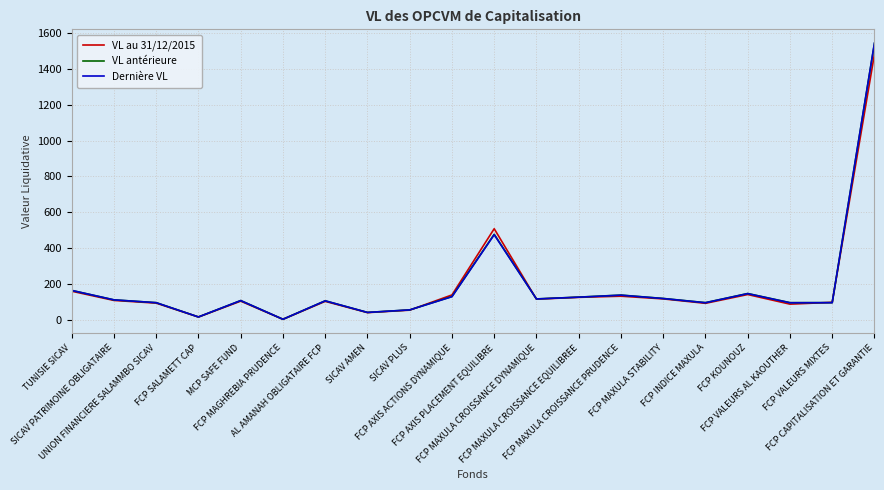

How many times do Dernière VL and VL antérieure cross each other?

2